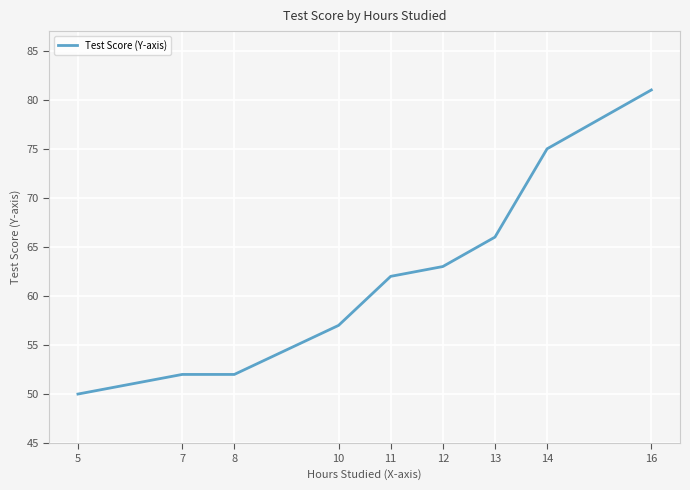

What is the sum of the values at 16 and 7?

133